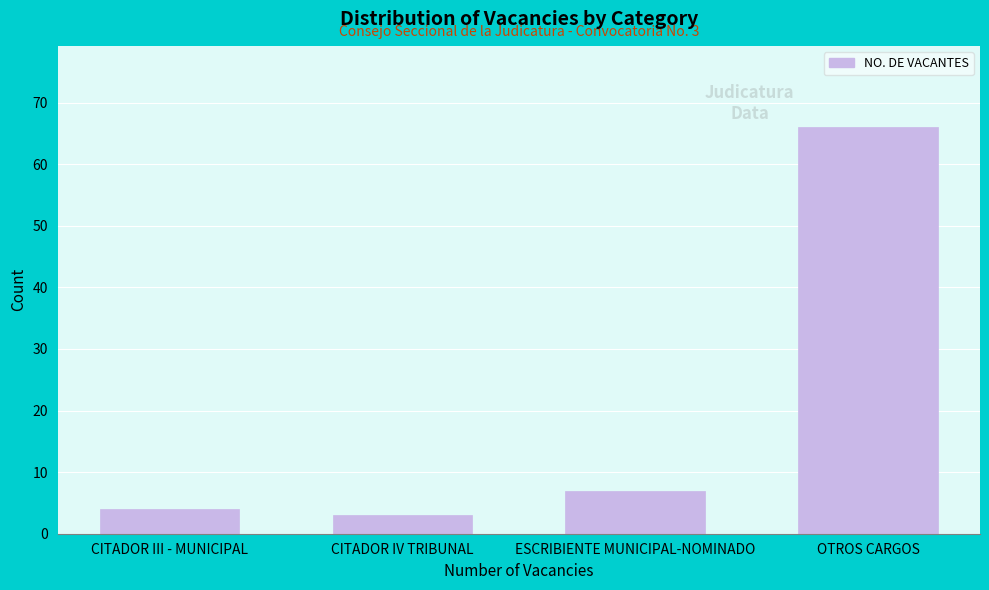

Reading right to left, list all the values displayed in this chart.

OTROS CARGOS=66	ESCRIBIENTE MUNICIPAL-NOMINADO=7	CITADOR IV TRIBUNAL=3	CITADOR III - MUNICIPAL=4